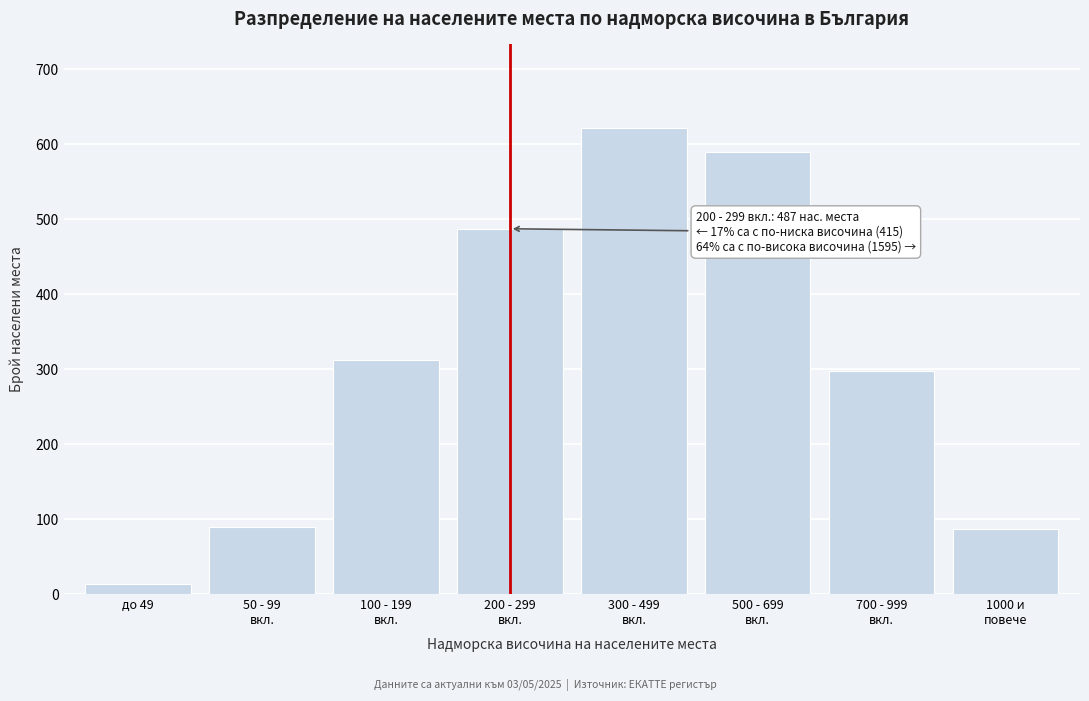

Which category has the lowest value across all series?

до 49